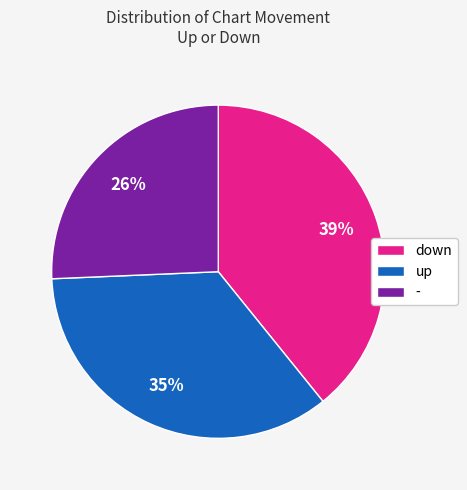

What is the smallest slice in the pie chart?

-